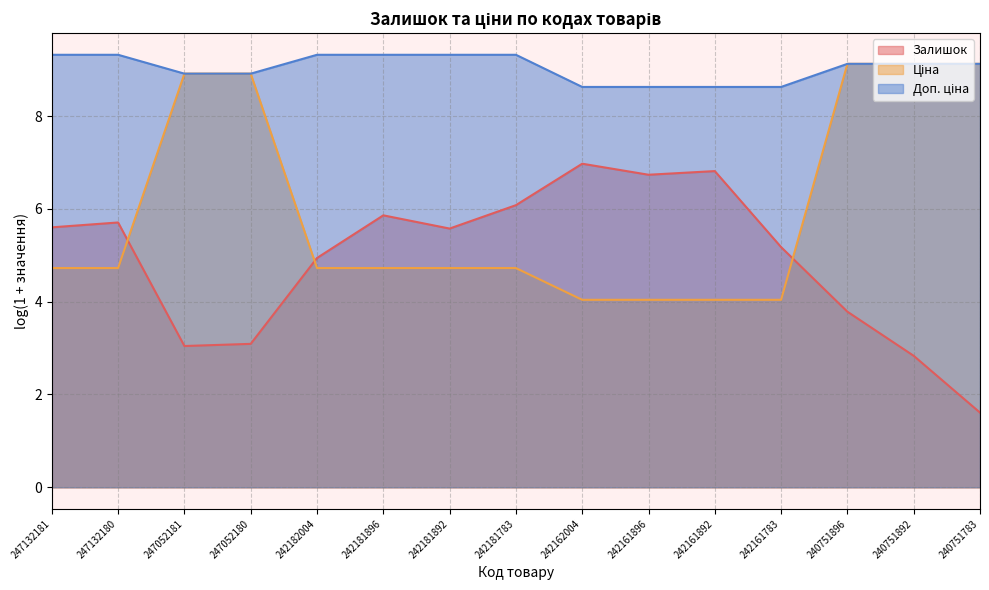

What is the difference between the highest and lowest values at 247132181?

4.6